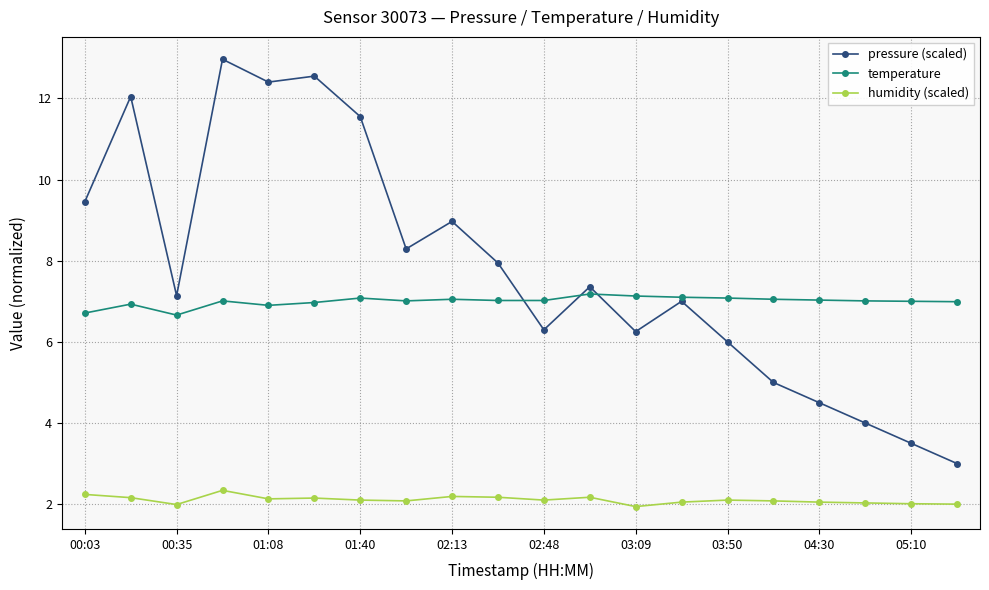

Which series has the widest spread of values?

pressure (scaled)